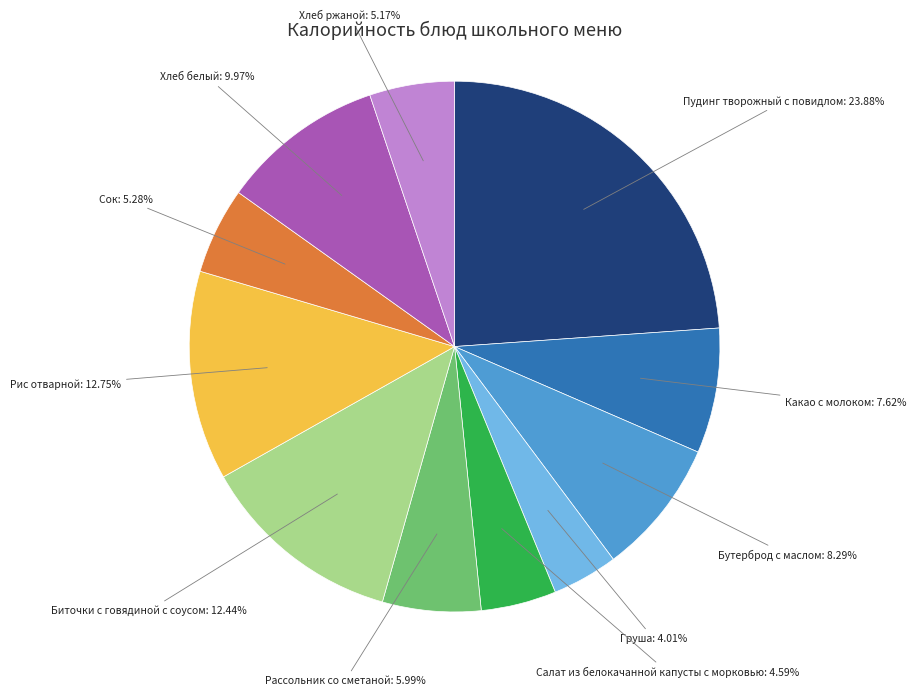

Is there any slice that represents more than half of the pie?

No